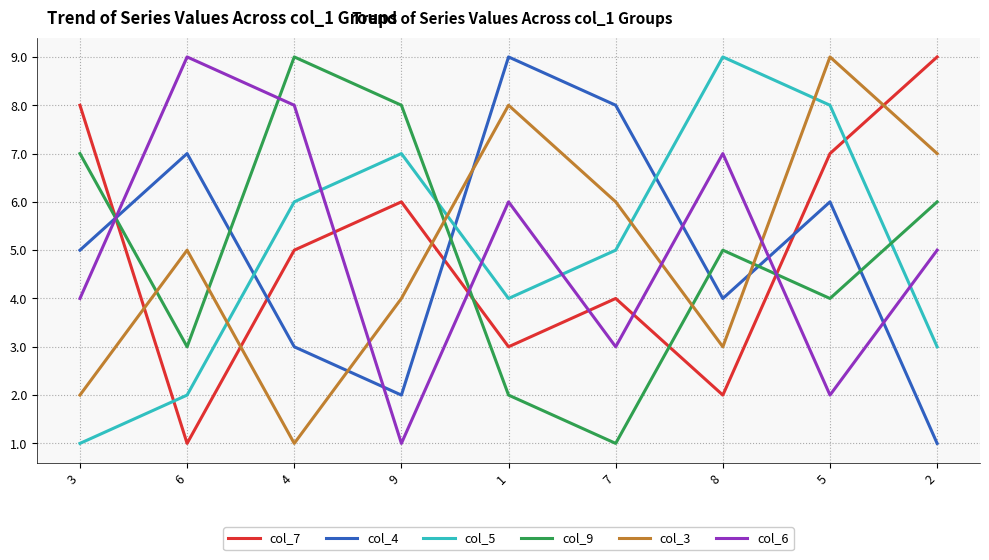

Which category has the highest value in the col_7 series?

2